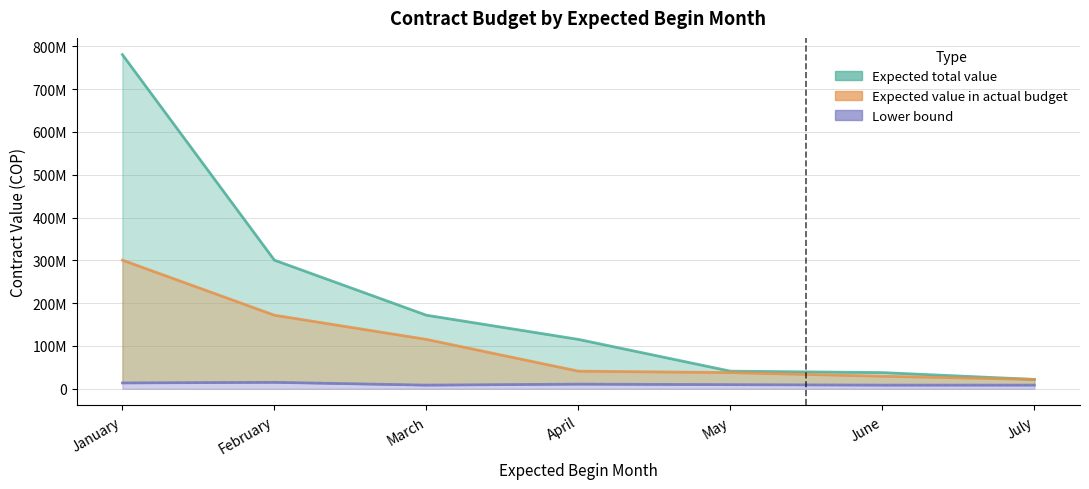

Where is Lower bound nearest to the value 11817022?

April